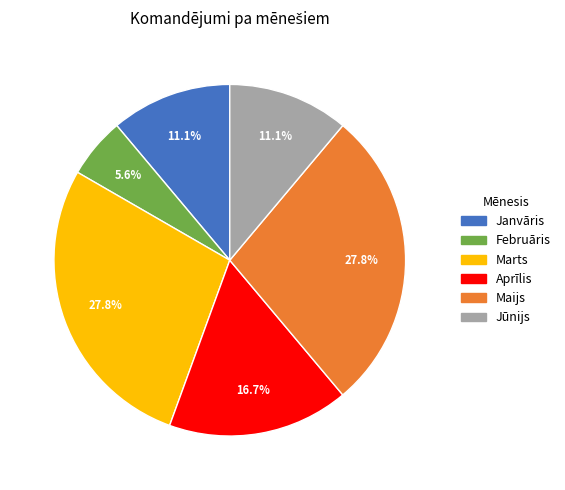

Does any single category account for the majority?

No